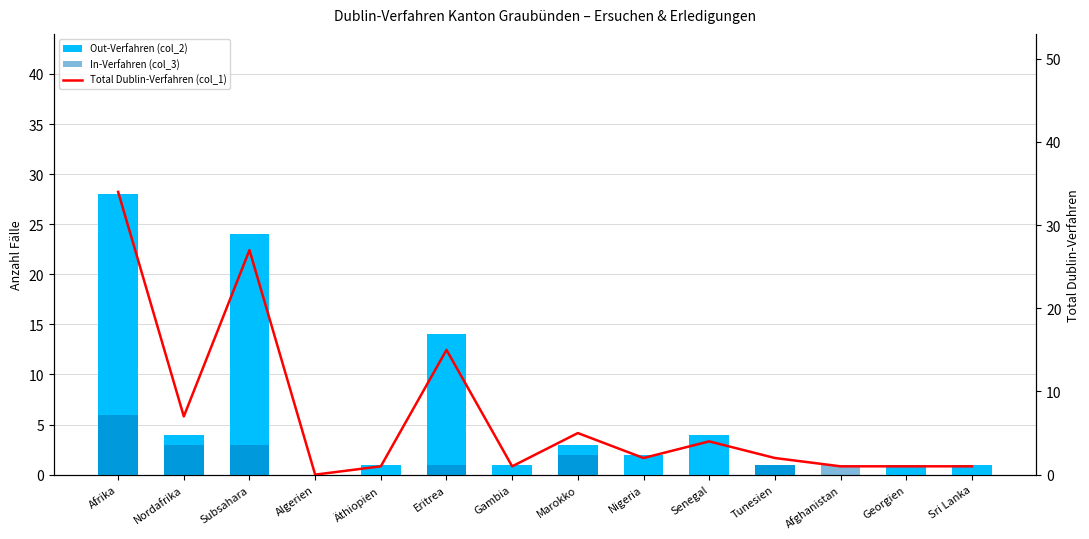

Which series changed the most between Marokko and Nigeria?

Total Dublin-Verfahren (col_1)